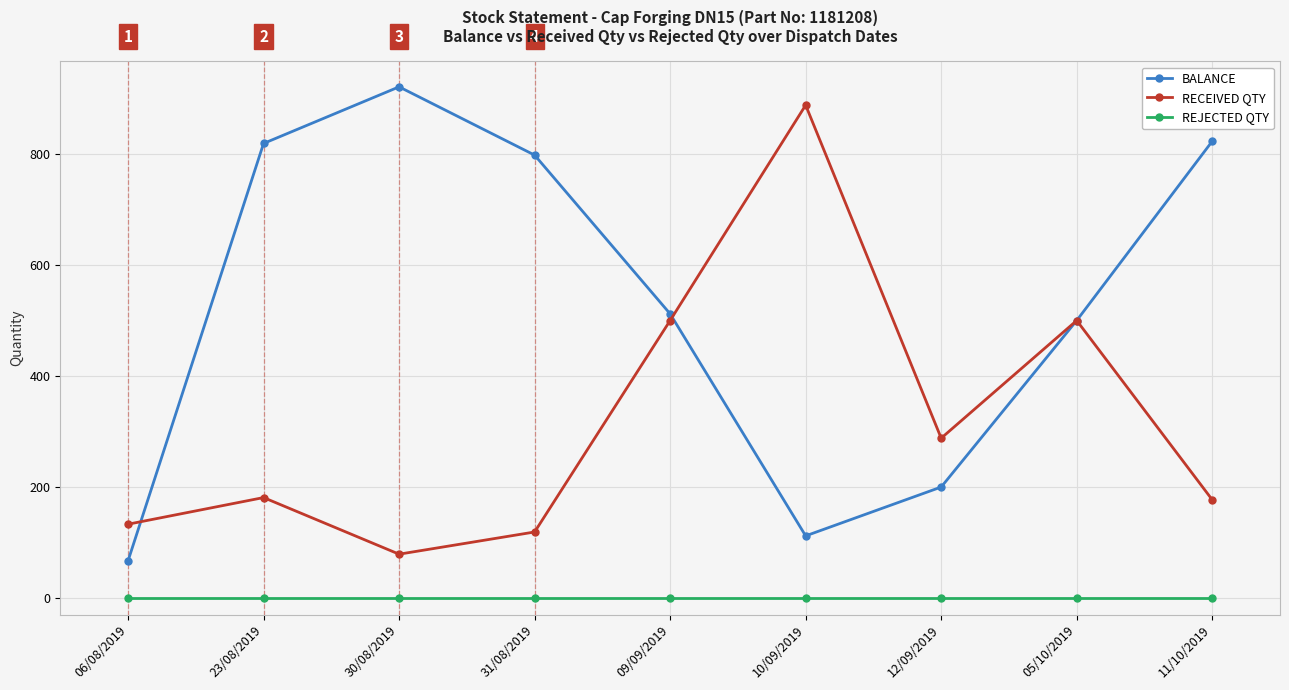

How many data points in RECEIVED QTY are less than 181?

4